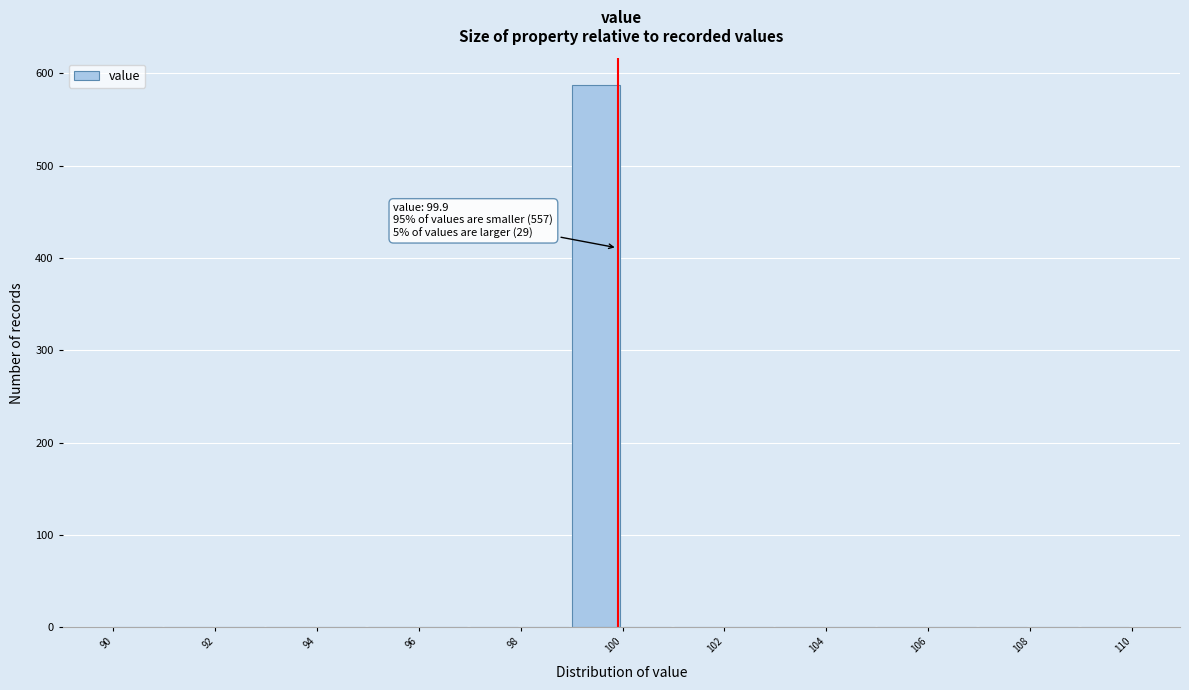

Which range on the x-axis has the tallest bar?

99 to 100